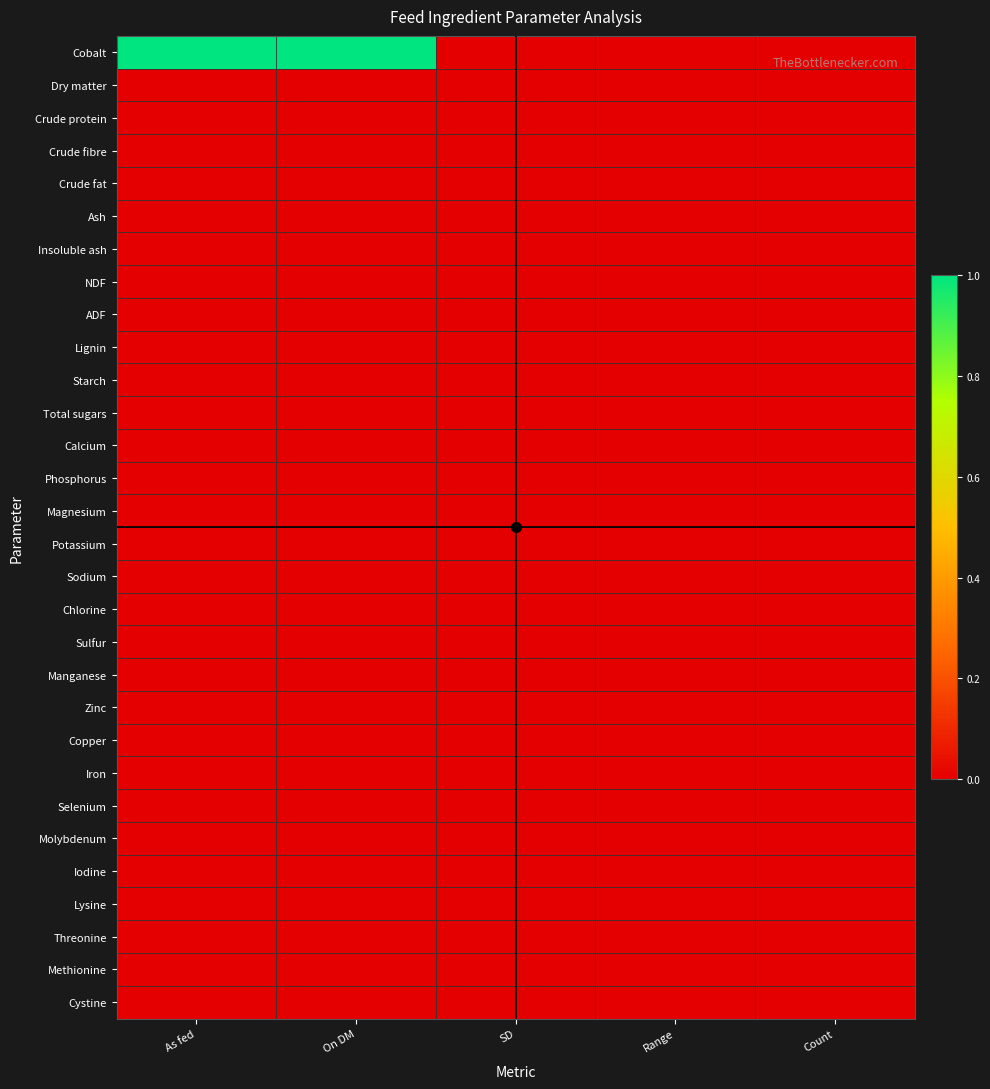

Reading right to left, extract all data points from this chart.

Cobalt: Count=0.0	Range=0.0	SD=0.0	On DM=1.0	As fed=1.0
Dry matter: Count=0.0	Range=0.0	SD=0.0	On DM=0.0	As fed=0.0
Crude protein: Count=0.0	Range=0.0	SD=0.0	On DM=0.0	As fed=0.0
Crude fibre: Count=0.0	Range=0.0	SD=0.0	On DM=0.0	As fed=0.0
Crude fat: Count=0.0	Range=0.0	SD=0.0	On DM=0.0	As fed=0.0
Ash: Count=0.0	Range=0.0	SD=0.0	On DM=0.0	As fed=0.0
Insoluble ash: Count=0.0	Range=0.0	SD=0.0	On DM=0.0	As fed=0.0
NDF: Count=0.0	Range=0.0	SD=0.0	On DM=0.0	As fed=0.0
ADF: Count=0.0	Range=0.0	SD=0.0	On DM=0.0	As fed=0.0
Lignin: Count=0.0	Range=0.0	SD=0.0	On DM=0.0	As fed=0.0
Starch: Count=0.0	Range=0.0	SD=0.0	On DM=0.0	As fed=0.0
Total sugars: Count=0.0	Range=0.0	SD=0.0	On DM=0.0	As fed=0.0
Calcium: Count=0.0	Range=0.0	SD=0.0	On DM=0.0	As fed=0.0
Phosphorus: Count=0.0	Range=0.0	SD=0.0	On DM=0.0	As fed=0.0
Magnesium: Count=0.0	Range=0.0	SD=0.0	On DM=0.0	As fed=0.0
Potassium: Count=0.0	Range=0.0	SD=0.0	On DM=0.0	As fed=0.0
Sodium: Count=0.0	Range=0.0	SD=0.0	On DM=0.0	As fed=0.0
Chlorine: Count=0.0	Range=0.0	SD=0.0	On DM=0.0	As fed=0.0
Sulfur: Count=0.0	Range=0.0	SD=0.0	On DM=0.0	As fed=0.0
Manganese: Count=0.0	Range=0.0	SD=0.0	On DM=0.0	As fed=0.0
Zinc: Count=0.0	Range=0.0	SD=0.0	On DM=0.0	As fed=0.0
Copper: Count=0.0	Range=0.0	SD=0.0	On DM=0.0	As fed=0.0
Iron: Count=0.0	Range=0.0	SD=0.0	On DM=0.0	As fed=0.0
Selenium: Count=0.0	Range=0.0	SD=0.0	On DM=0.0	As fed=0.0
Molybdenum: Count=0.0	Range=0.0	SD=0.0	On DM=0.0	As fed=0.0
Iodine: Count=0.0	Range=0.0	SD=0.0	On DM=0.0	As fed=0.0
Lysine: Count=0.0	Range=0.0	SD=0.0	On DM=0.0	As fed=0.0
Threonine: Count=0.0	Range=0.0	SD=0.0	On DM=0.0	As fed=0.0
Methionine: Count=0.0	Range=0.0	SD=0.0	On DM=0.0	As fed=0.0
Cystine: Count=0.0	Range=0.0	SD=0.0	On DM=0.0	As fed=0.0